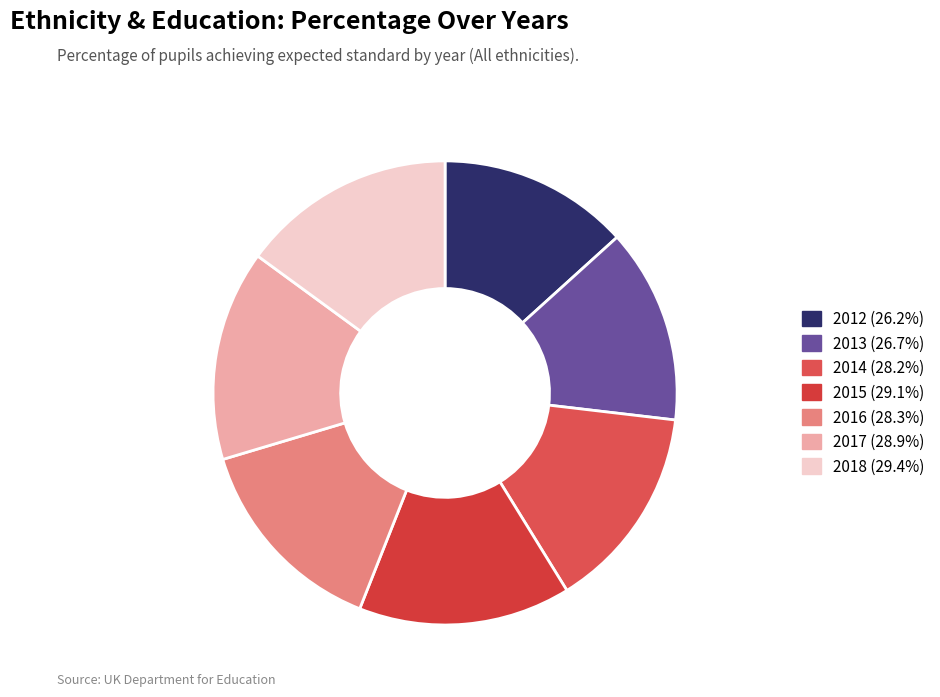

To the nearest percent, what percentage of the pie is 2014?

14%